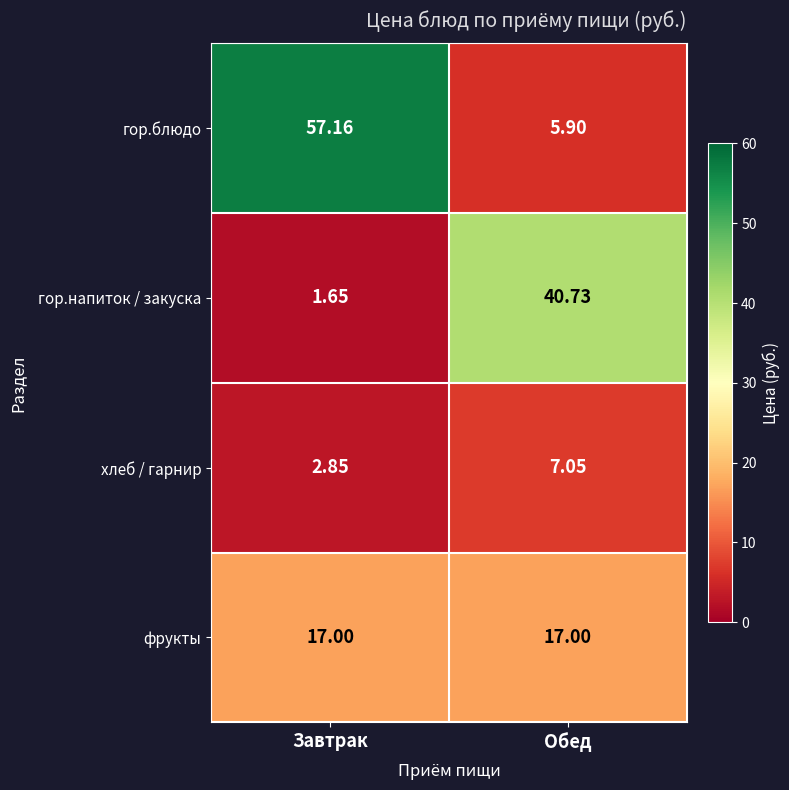

At which label is хлеб / гарнир closest to 4?

Завтрак